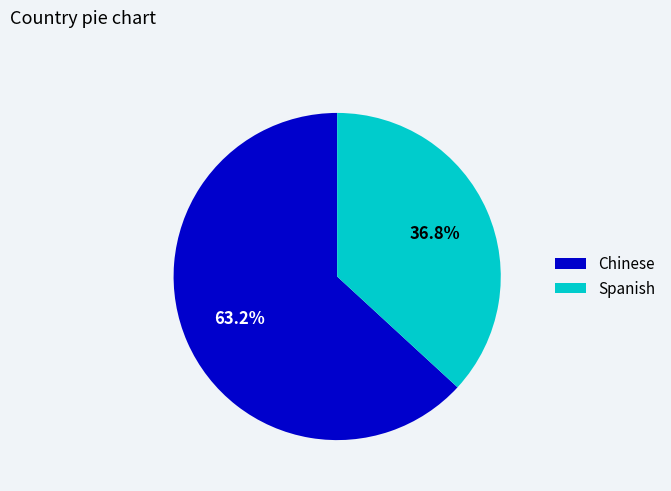

Combined, do Chinese and Spanish account for over 50%?

Yes